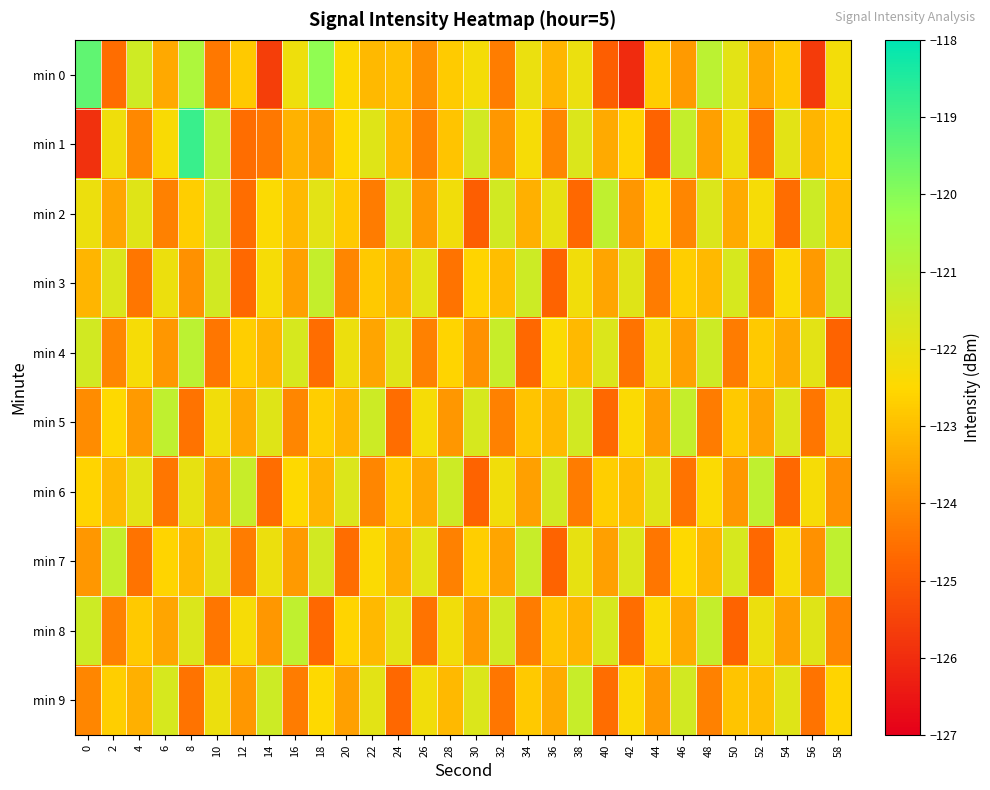

What is the difference between the highest and lowest values at 14?

4.2